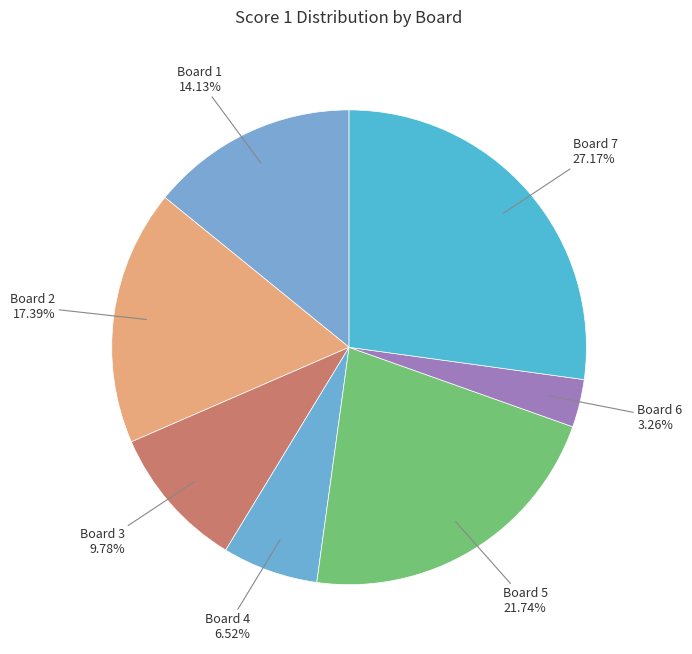

To the nearest percent, what is the average slice percentage?

14%